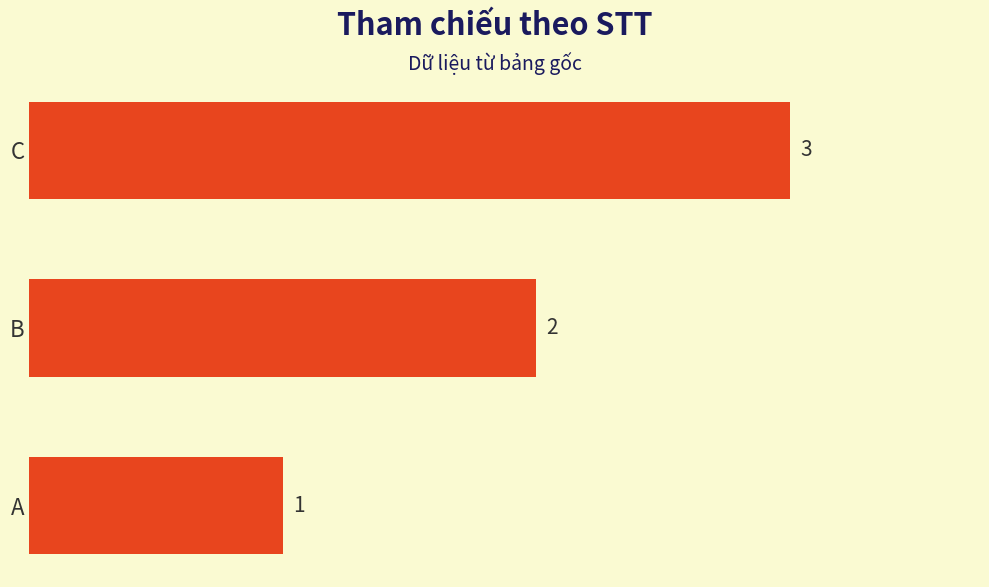

Which has a higher value, B or C?

C